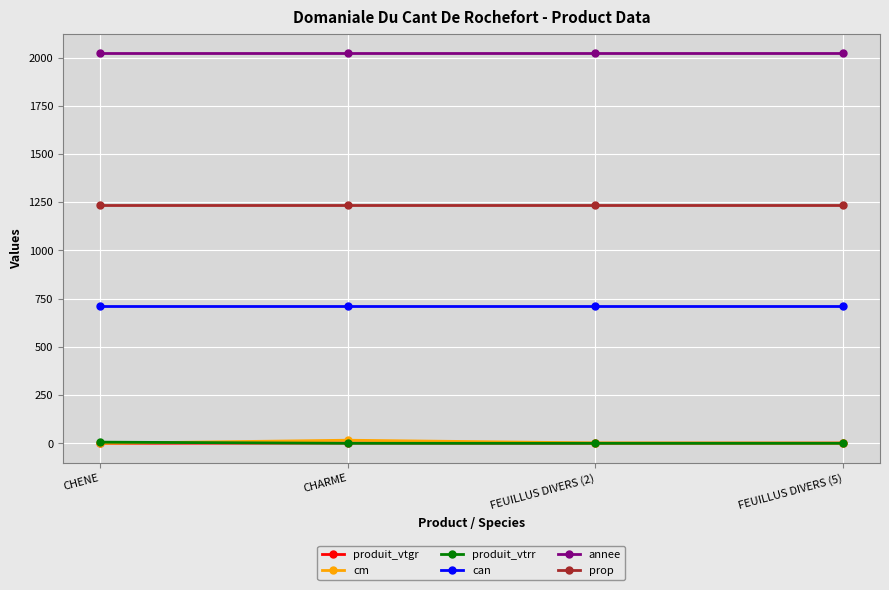

What is the label of the 4th point from the left?

FEUILLUS DIVERS (5)